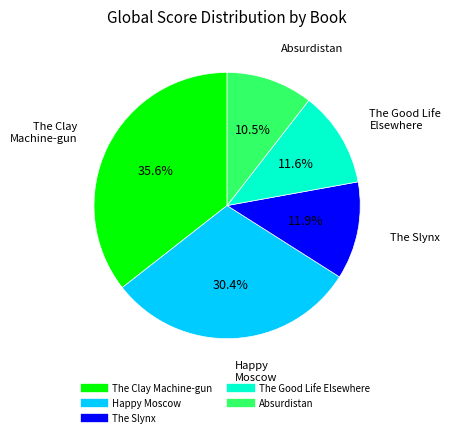

To the nearest percent, what is the average slice percentage?

20%